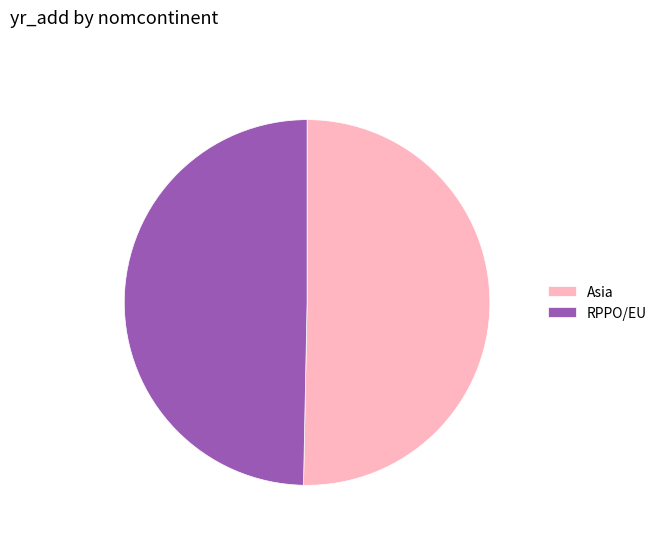

Is the sum of RPPO/EU and Asia greater than half?

Yes